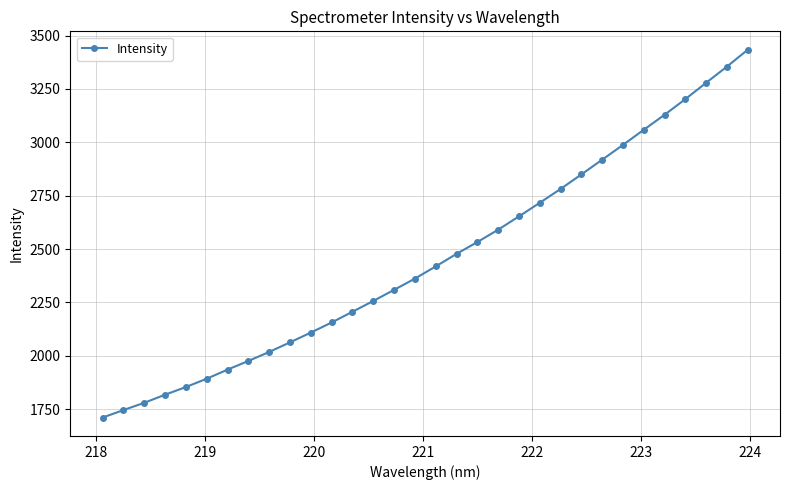

What is the value of the 2nd point from the left?

1745.4